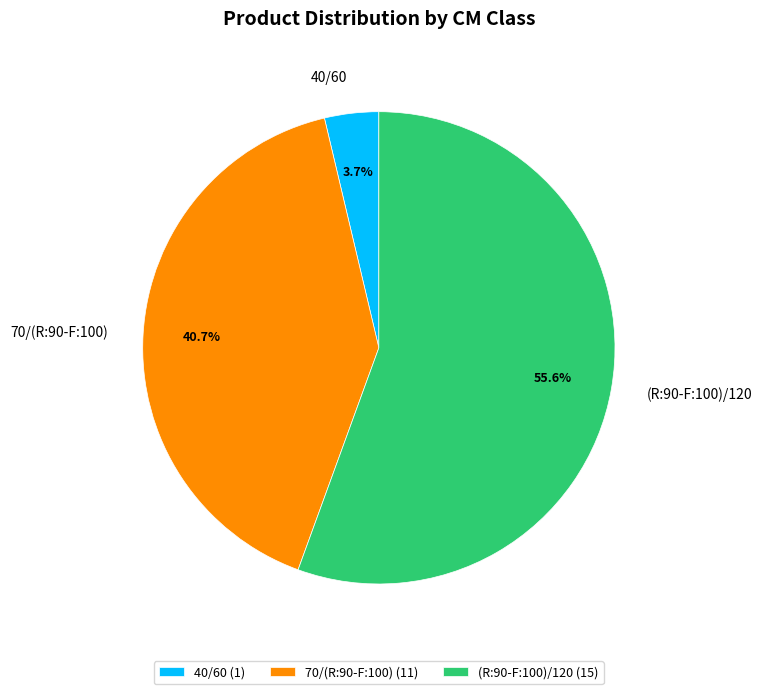

Approximately how many times larger is the value at 40/60 compared to 70/(R:90-F:100)?

0.1